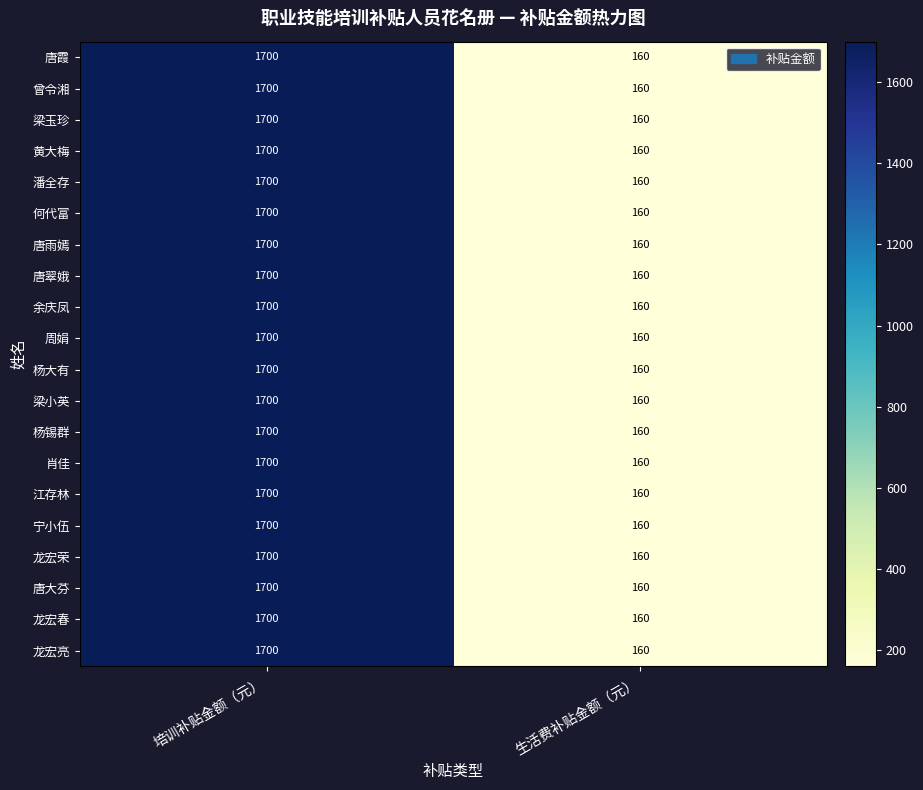

List the labels in order of 梁玉珍 value, smallest first.

生活费补贴金额（元）, 培训补贴金额（元）